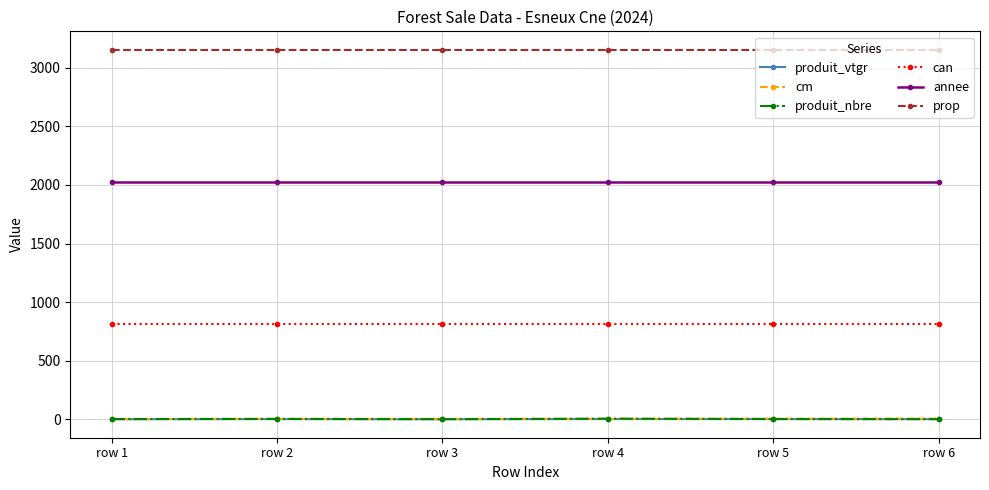

Which series has the largest total across all categories?

prop